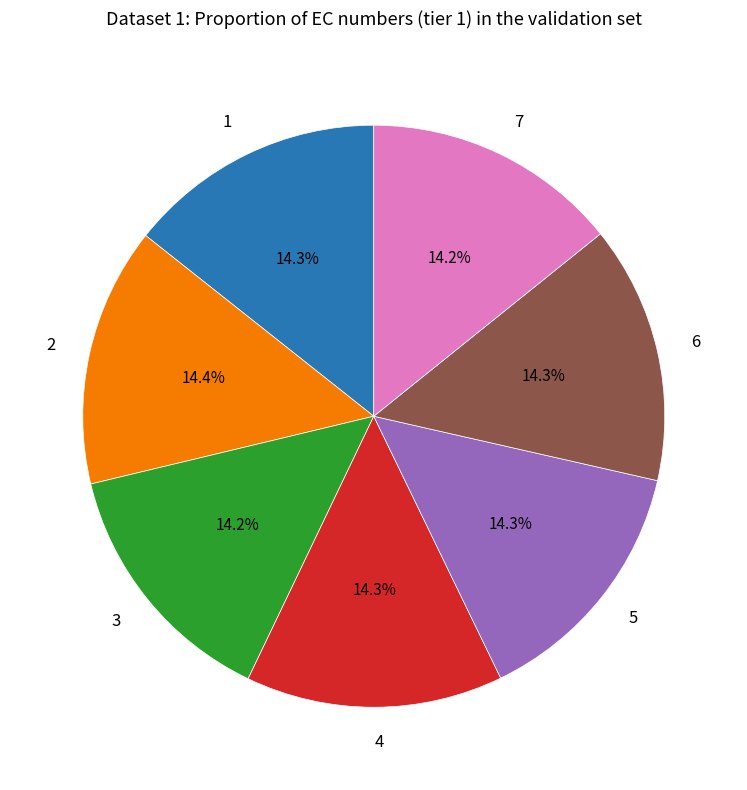

How many slices are in this pie chart?

7